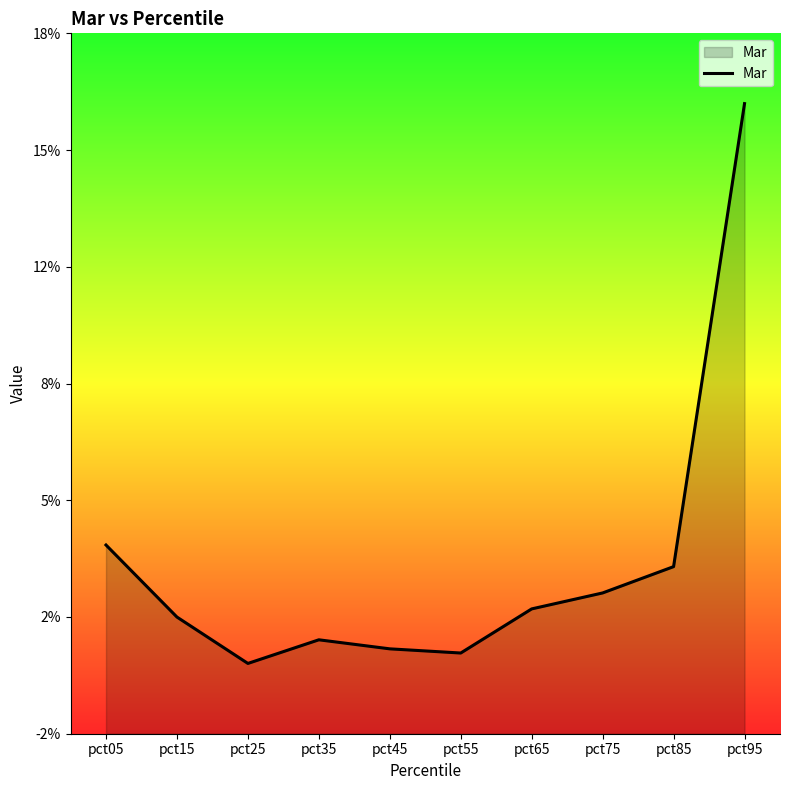

Reading left to right, what are all the values shown in this chart?

pct05=0.0	pct15=0.0	pct25=0.0	pct35=0.0	pct45=0.0	pct55=0.0	pct65=0.0	pct75=0.0	pct85=0.0	pct95=0.2